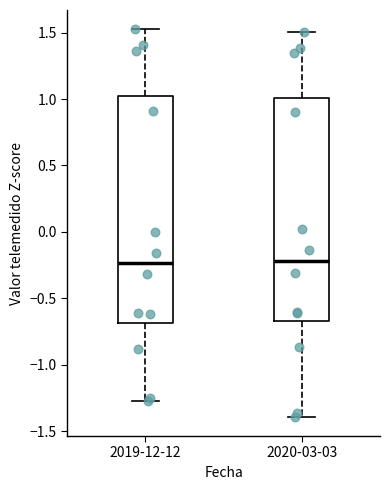

Where is the upper edge of the box for 2019-12-12 on the y-axis? The values are not printed on the chart, so give them approximately, as read against the axis.

1.05